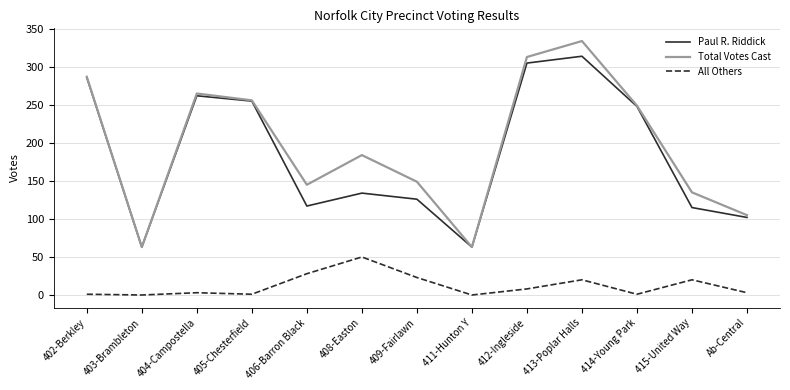

What is the sum of the Total Votes Cast values at 415-United Way and 409-Fairlawn?

284